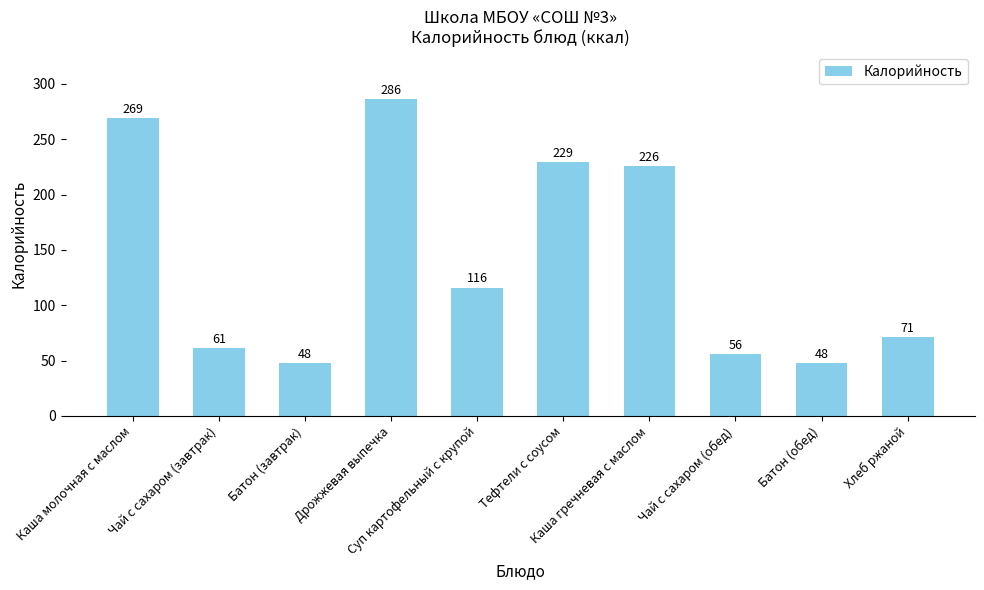

What is the smallest value displayed?

48